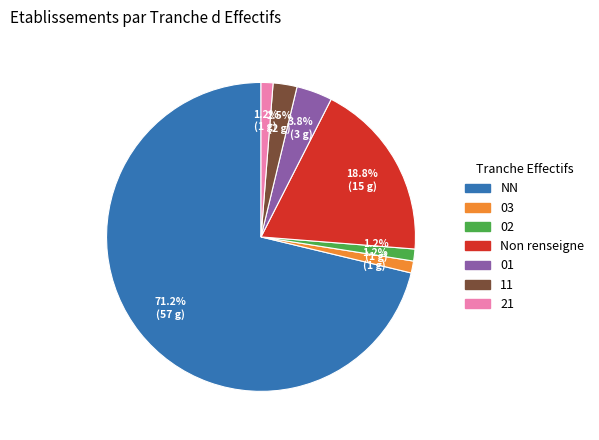

Does any single category account for the majority?

Yes